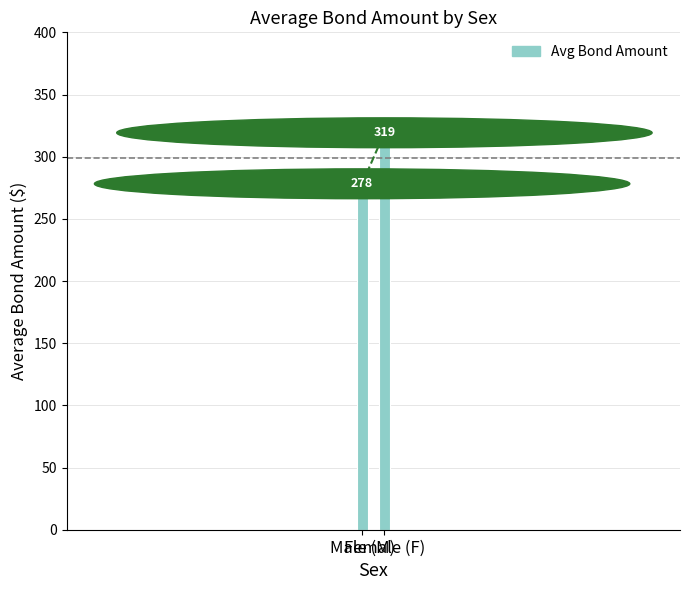

What is the change in value from Male (M) to Female (F)?

+41.0